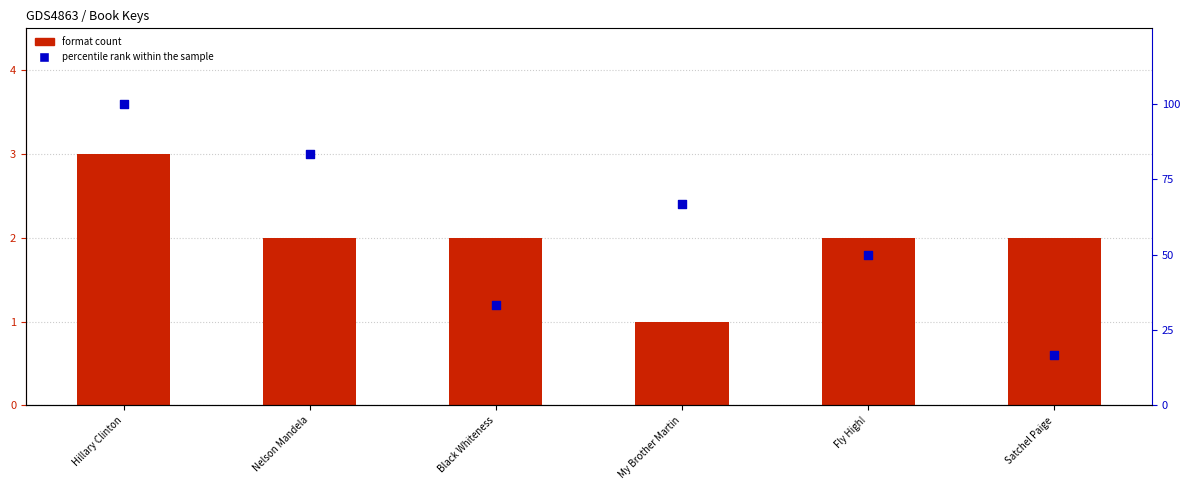

What are all the series names shown in the legend?

format count, percentile rank within the sample